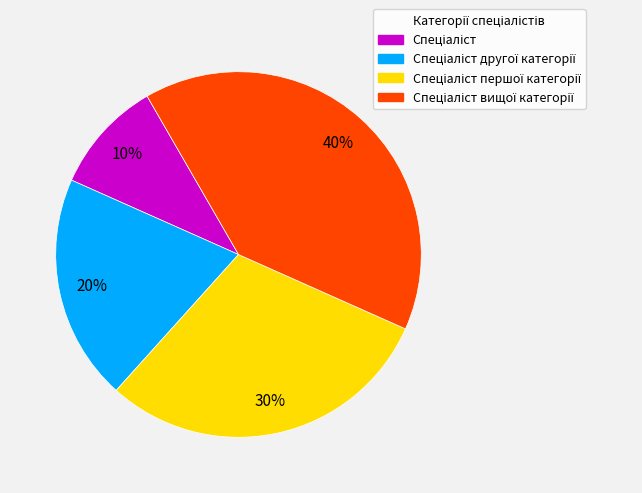

To the nearest percent, what is the average slice percentage?

25%